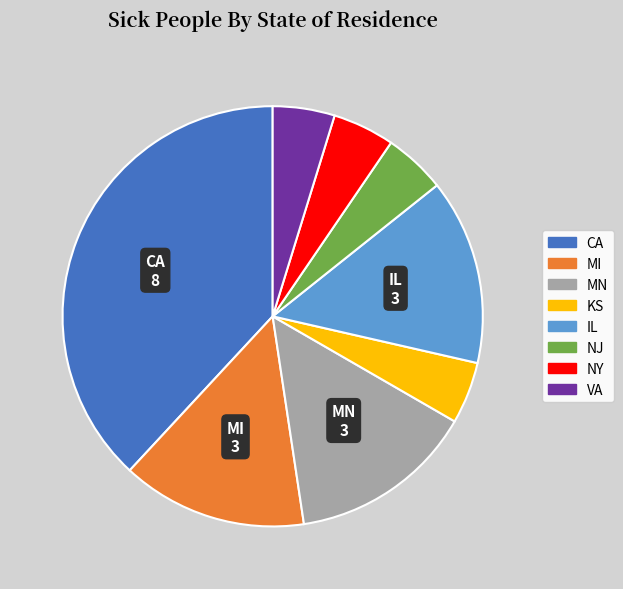

True or false: IL accounts for 28% of the total.

False